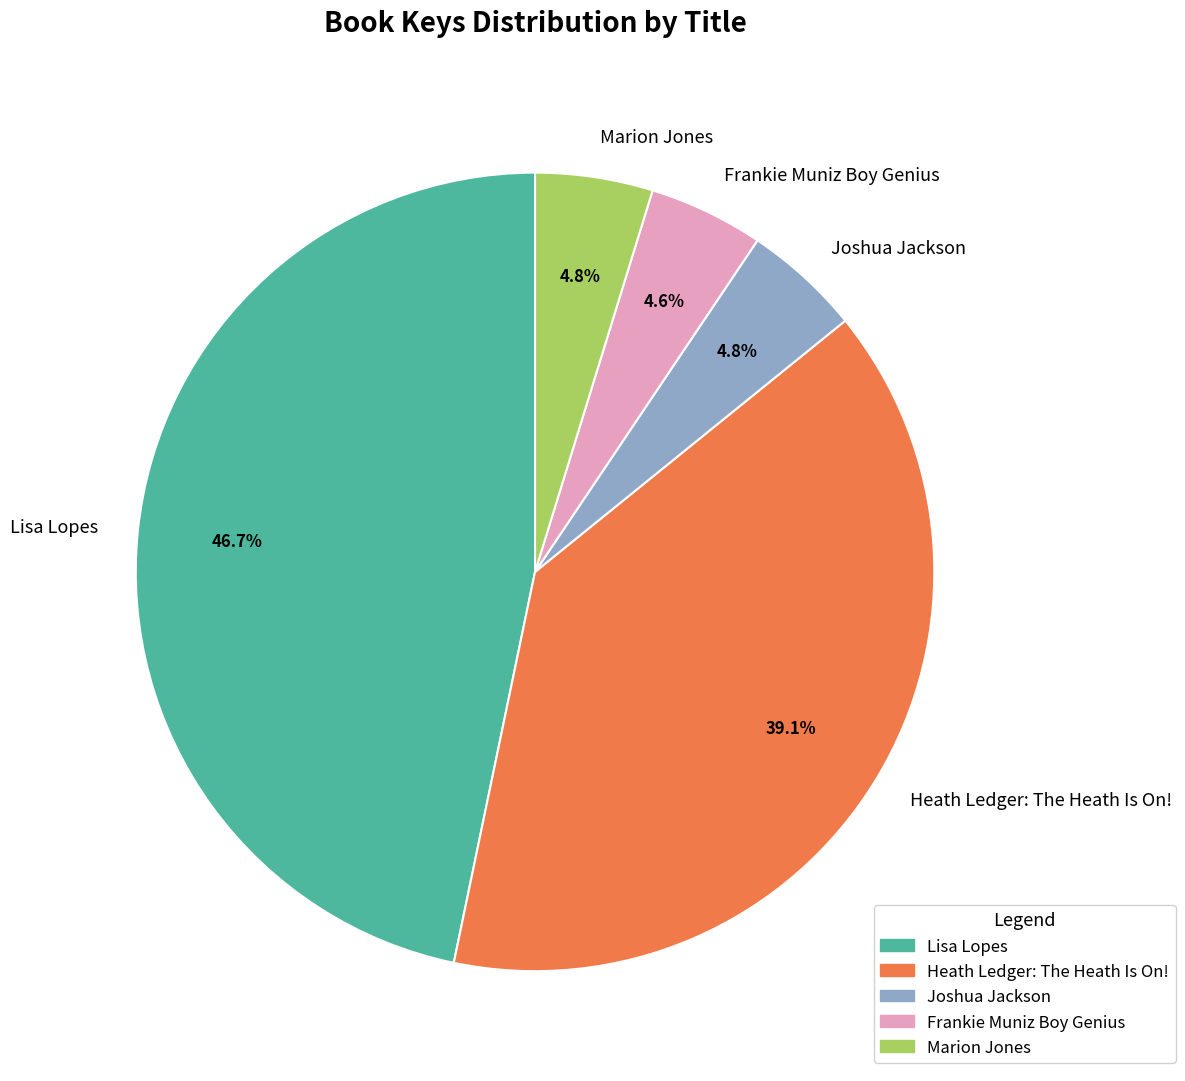

To the nearest percent, what percentage of the pie is Marion Jones?

5%